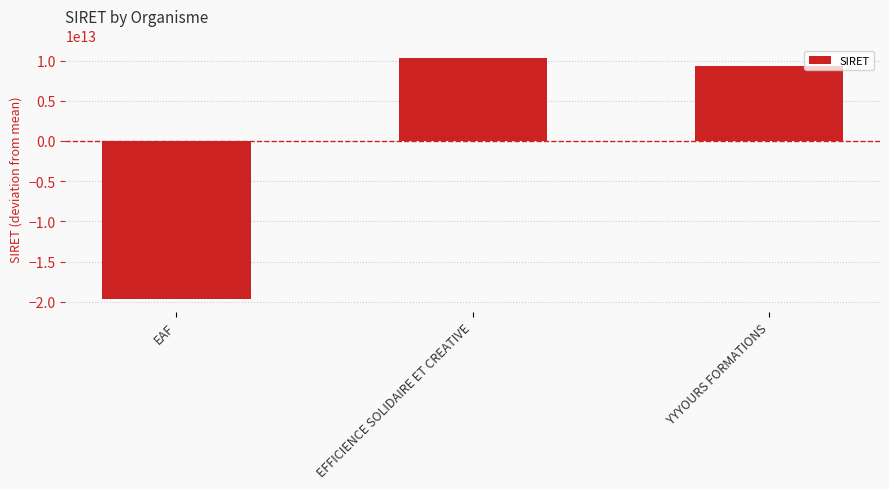

Which category has the lowest value across all series?

EAF